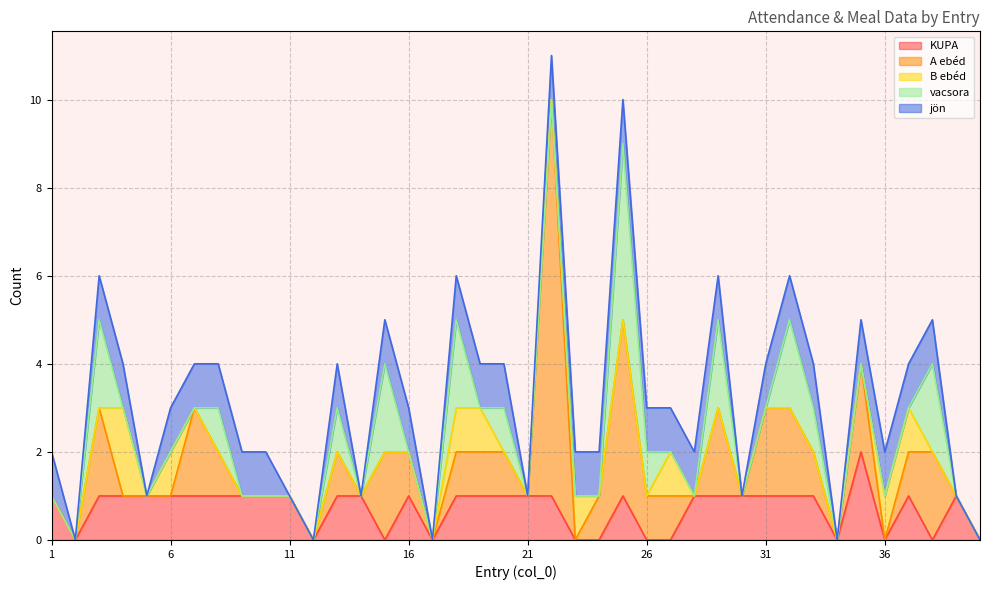

What is the difference between the maximum and minimum values in the vacsora series?

4